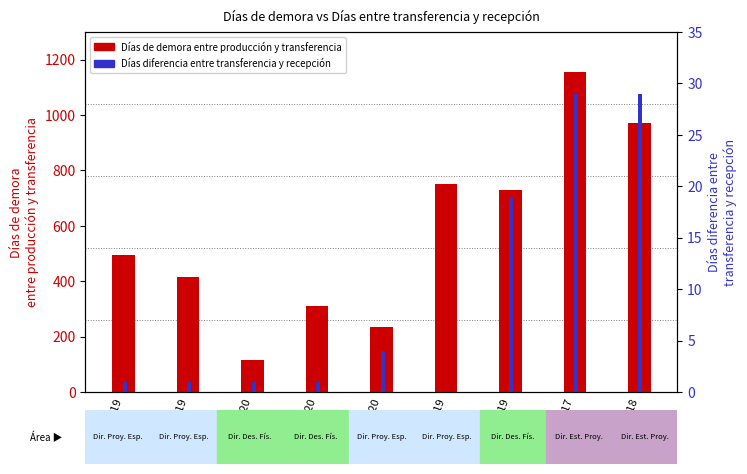

Reading left to right, transcribe all the data shown in this chart.

Días de demora entre producción y transferencia: 2019=494	2019=415	2020=117	2020=309	2020=233	2019=751	2019=731	2017=1154	2018=972
Días diferencia entre transferencia y recepción: 2019=1	2019=1	2020=1	2020=1	2020=4	2019=0	2019=19	2017=29	2018=29